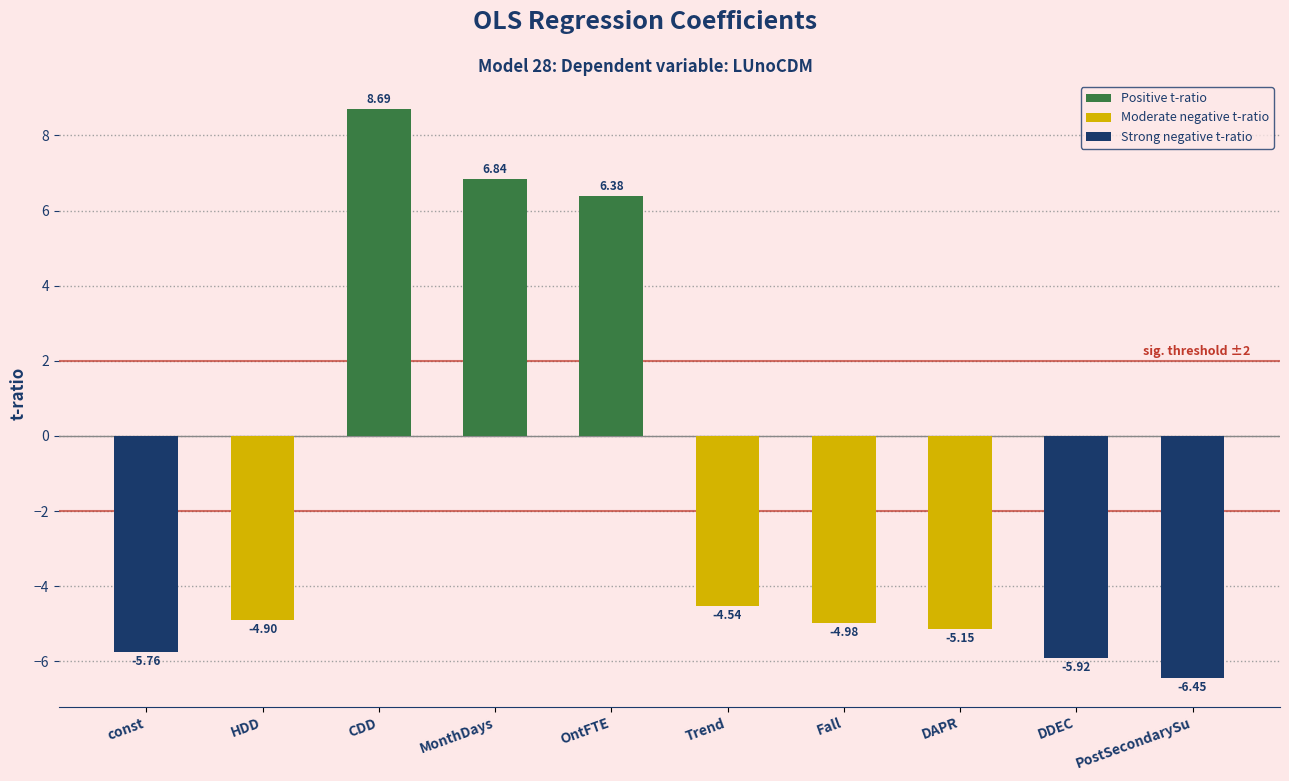

What is the approximate value at OntFTE?

6.4